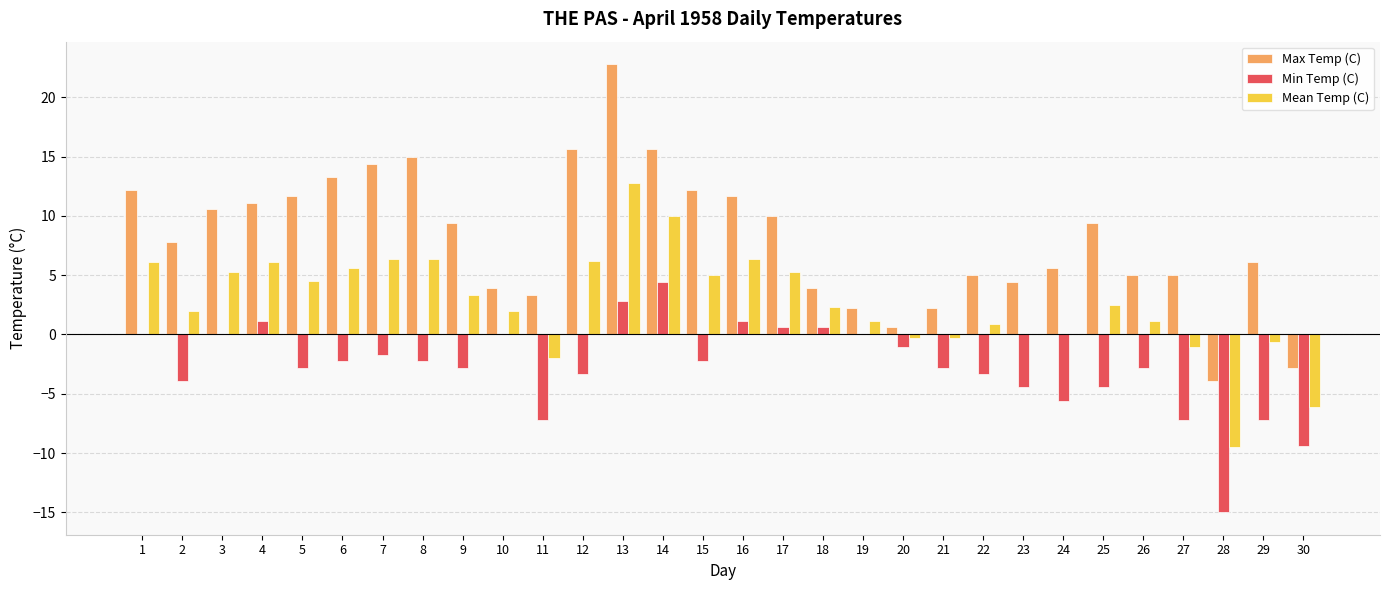

How many categories are shown in the chart?

30